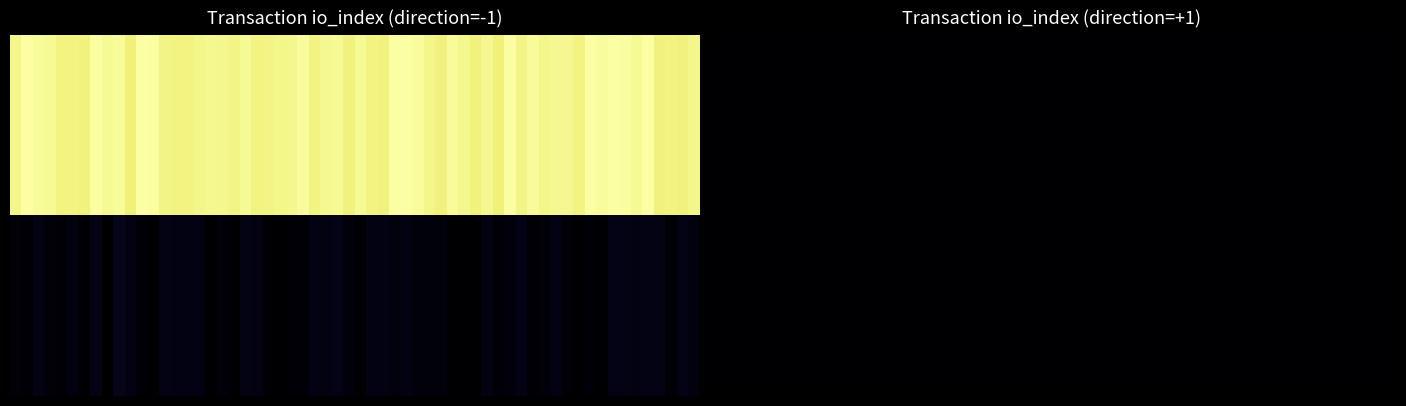

Which label corresponds to the largest value in the chart?

io_index